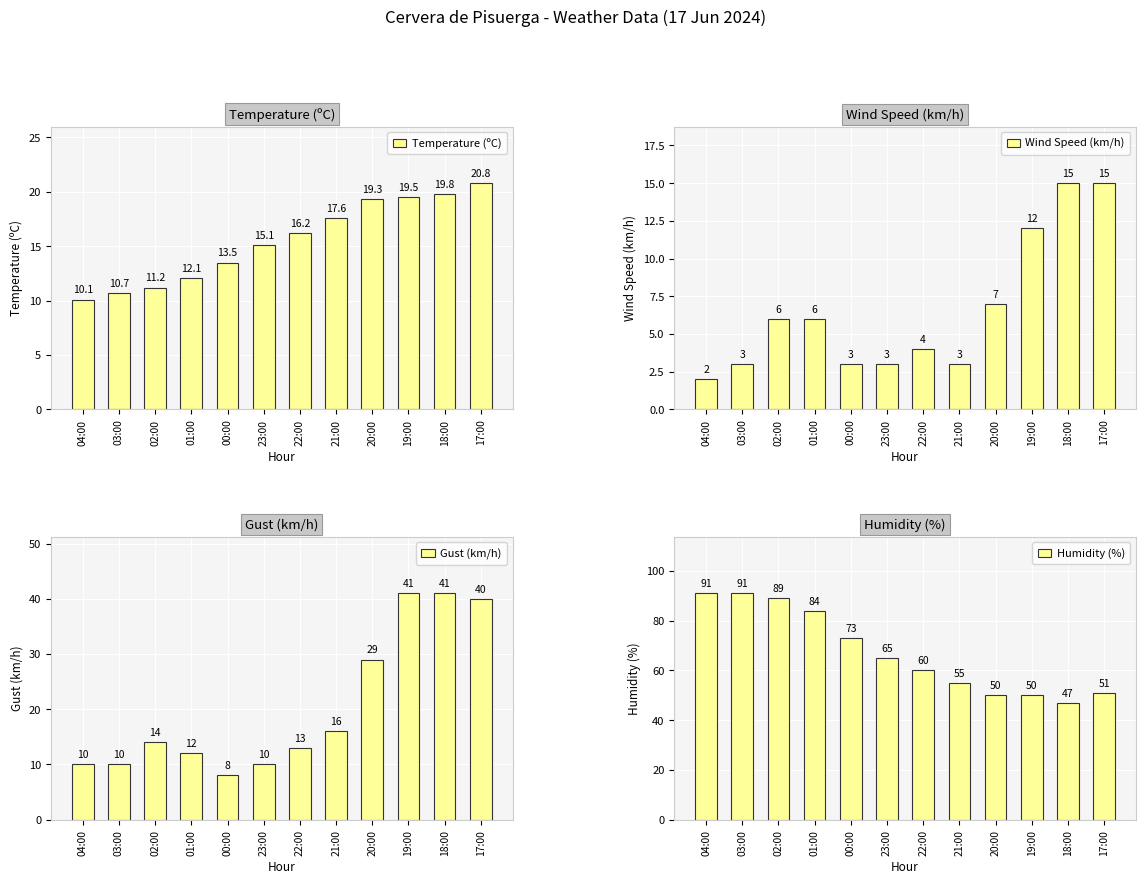

Reading left to right, transcribe all the data shown in this chart.

Temperature (ºC): 10.1	10.7	11.2	12.1	13.5	15.1	16.2	17.6	19.3	19.5	19.8	20.8
Wind Speed (km/h): 2.0	3.0	6.0	6.0	3.0	3.0	4.0	3.0	7.0	12.0	15.0	15.0
Gust (km/h): 10.0	10.0	14.0	12.0	8.0	10.0	13.0	16.0	29.0	41.0	41.0	40.0
Humidity (%): 91.0	91.0	89.0	84.0	73.0	65.0	60.0	55.0	50.0	50.0	47.0	51.0